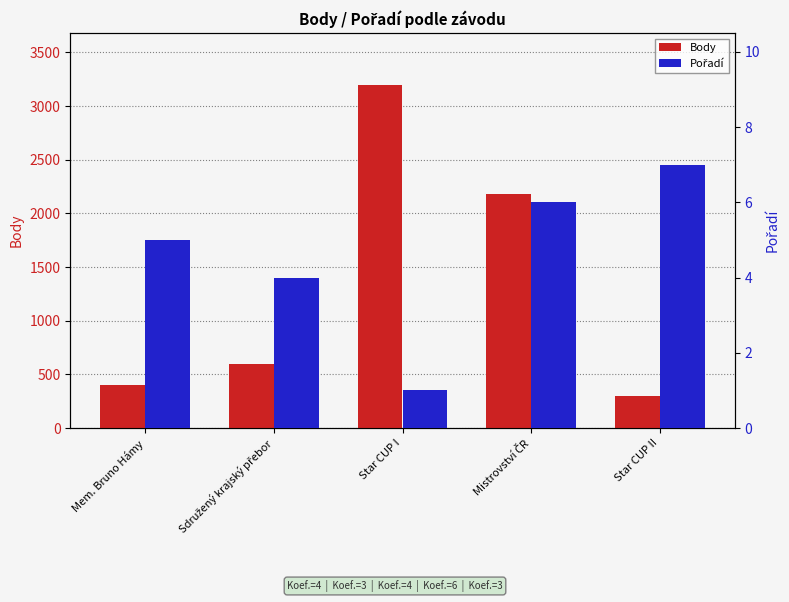

At how many categories does at least one series exceed 1949?

2